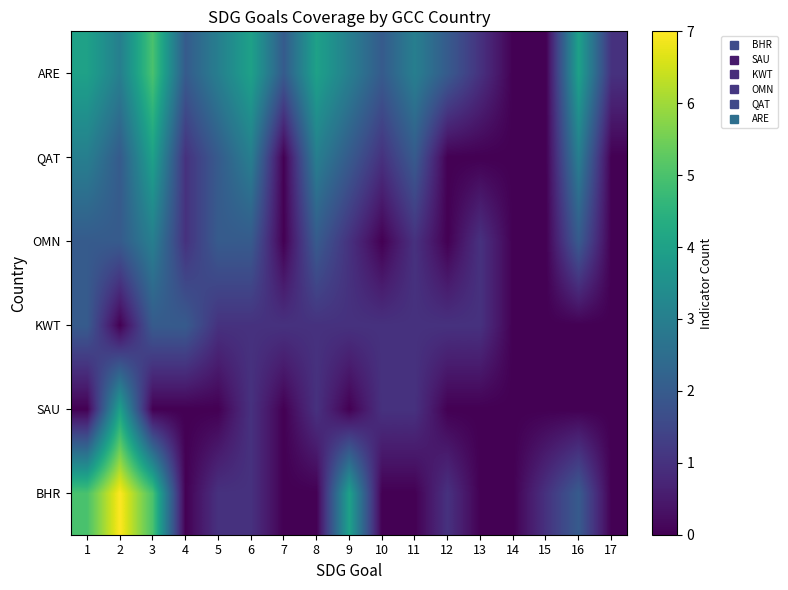

Reading left to right, list all the values displayed in this chart.

BHR: 1=5	2=7	3=5	4=0	5=1	6=1	7=0	8=0	9=4	10=0	11=0	12=1	13=0	14=0	15=1	16=2	17=0
SAU: 1=0	2=4	3=0	4=0	5=0	6=1	7=0	8=1	9=0	10=1	11=1	12=0	13=0	14=0	15=0	16=0	17=0
KWT: 1=2	2=0	3=2	4=2	5=1	6=1	7=1	8=1	9=1	10=1	11=1	12=1	13=1	14=0	15=0	16=0	17=0
OMN: 1=2	2=2	3=3	4=1	5=2	6=2	7=0	8=2	9=1	10=0	11=1	12=0	13=1	14=0	15=0	16=2	17=0
QAT: 1=3	2=2	3=4	4=1	5=2	6=3	7=0	8=3	9=2	10=1	11=2	12=0	13=0	14=0	15=0	16=3	17=0
ARE: 1=4	2=3	3=5	4=2	5=3	6=4	7=2	8=4	9=3	10=2	11=3	12=2	13=1	14=0	15=0	16=4	17=1